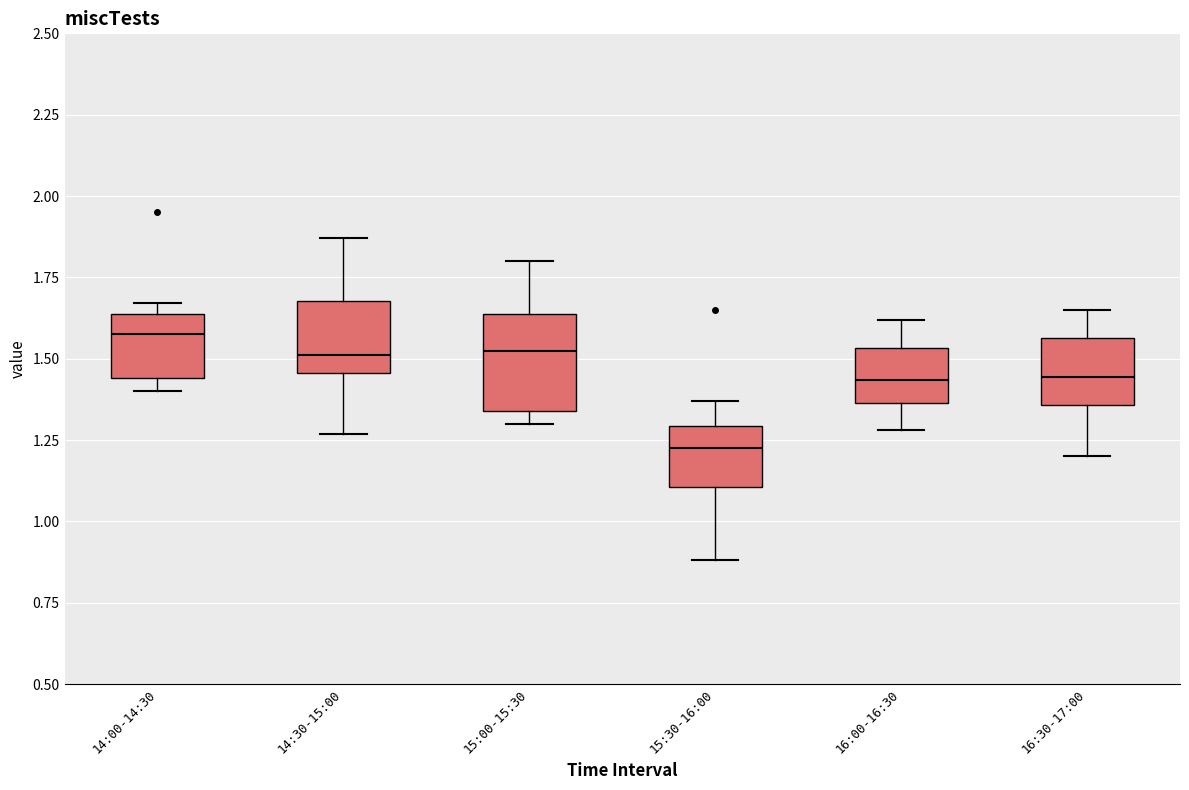

Where does the median line of the box for 15:30-16:00 sit on the y-axis? The values are not printed on the chart, so give them approximately, as read against the axis.

1.25